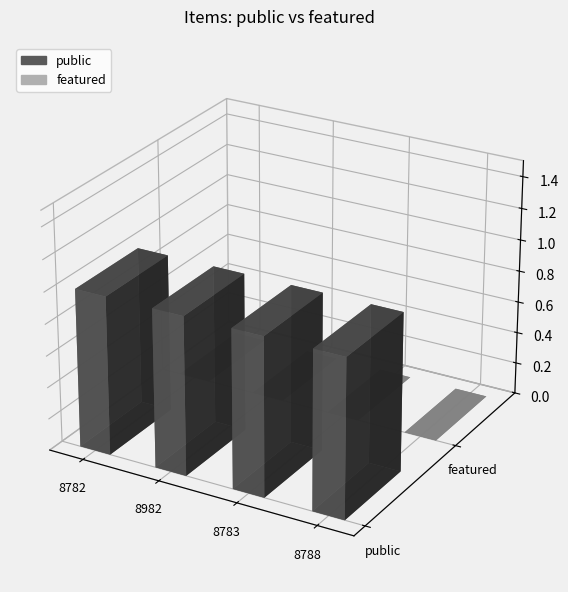

At 8982, list the series in order from largest to smallest.

public, featured